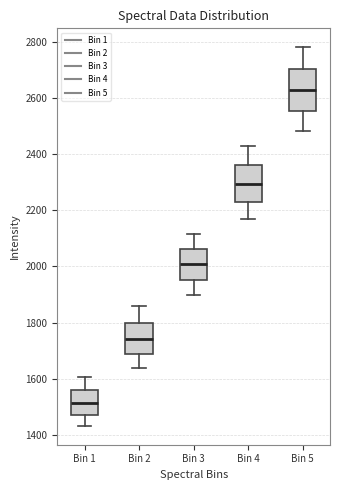

Reading left to right, read every box against the y-axis: the position of its median line, the range the box covers, and the ends of its whiskers. The values are not printed on the chart, so give them approximately, as read against the axis.

Bin 1: median 1520, box 1480 to 1560, whiskers 1440 to 1600
Bin 2: median 1740, box 1680 to 1800, whiskers 1640 to 1860
Bin 3: median 2000, box 1960 to 2060, whiskers 1900 to 2120
Bin 4: median 2300, box 2220 to 2360, whiskers 2160 to 2420
Bin 5: median 2620, box 2560 to 2700, whiskers 2480 to 2780